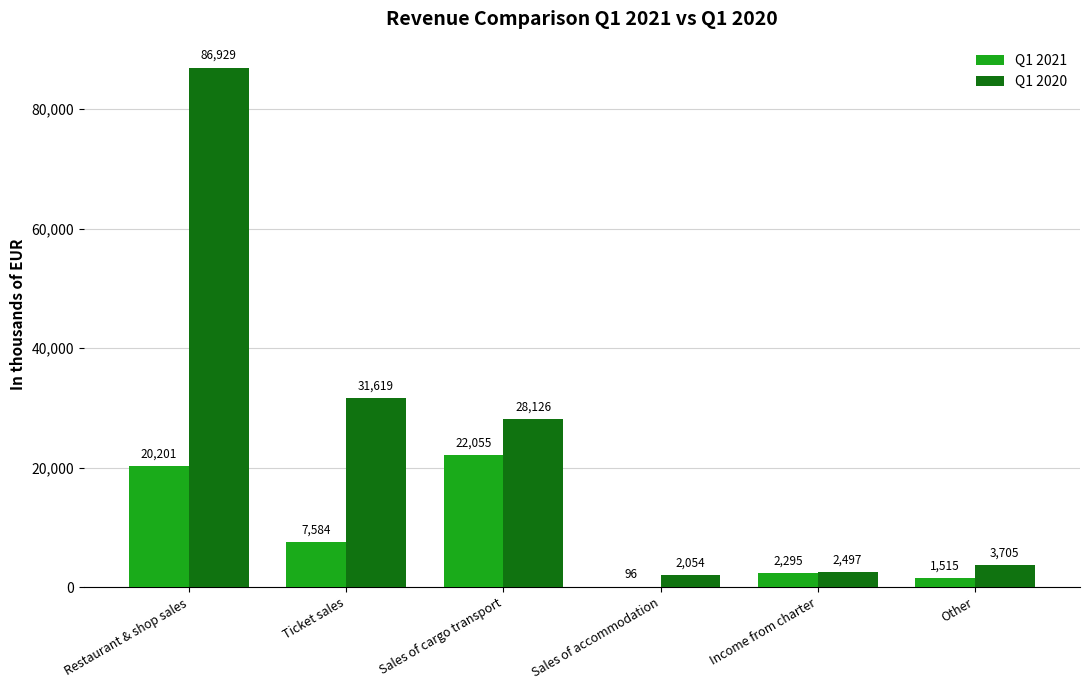

Which series changed the most between Income from charter and Other?

Q1 2020